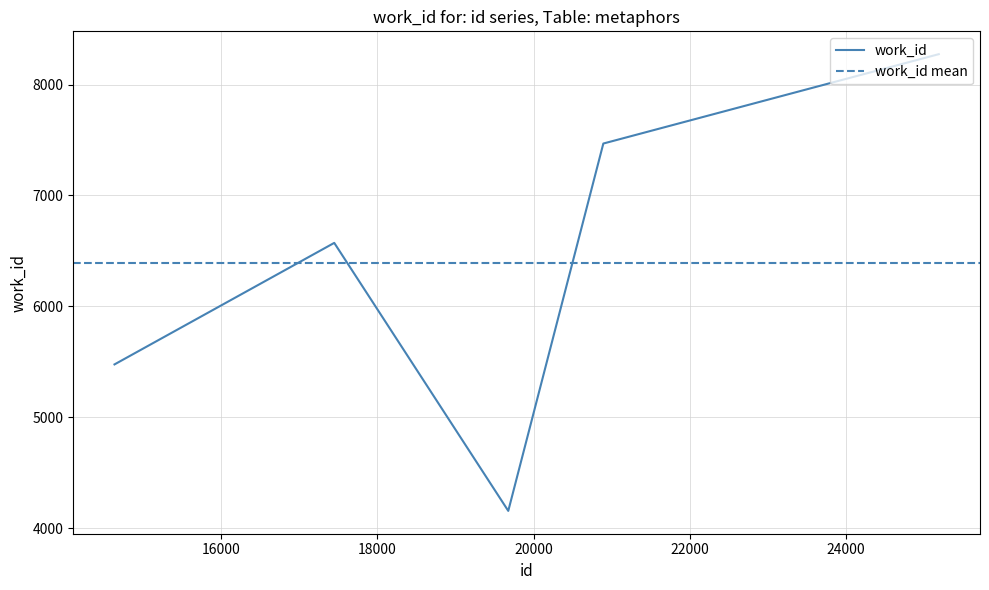

What is the difference between the values at 19677 and 17451?

2417